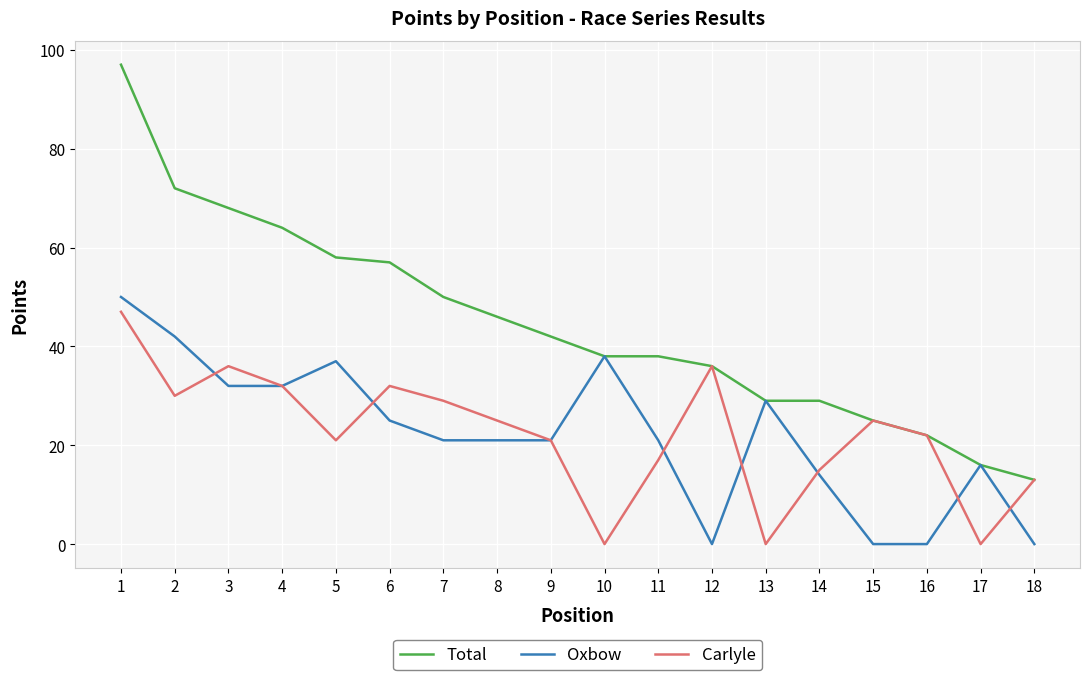

Which series changed the most between 1 and 18?

Total